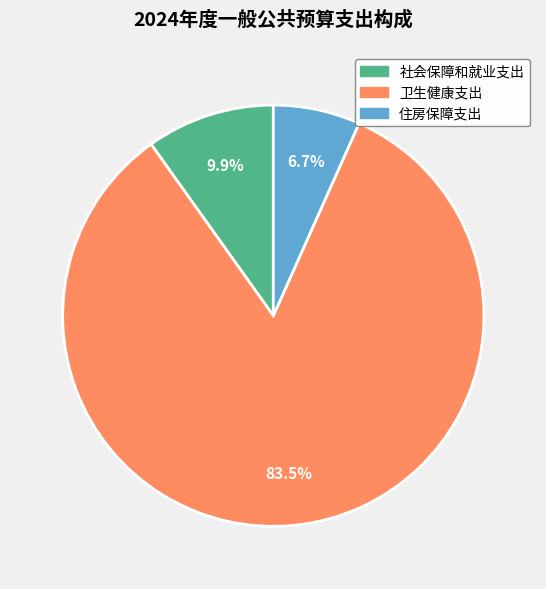

To the nearest percent, what is the difference between the largest and smallest slice percentages?

77%